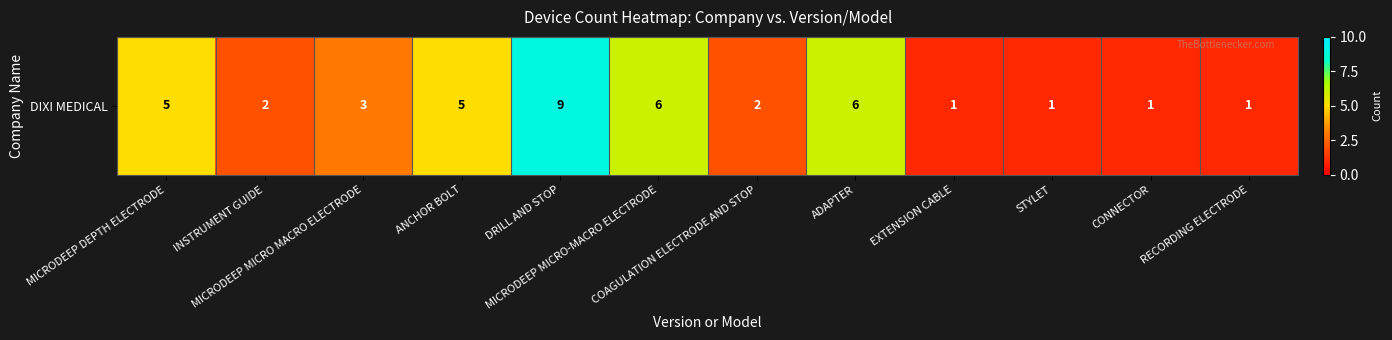

At which category does the chart reach its minimum across all series?

EXTENSION CABLE